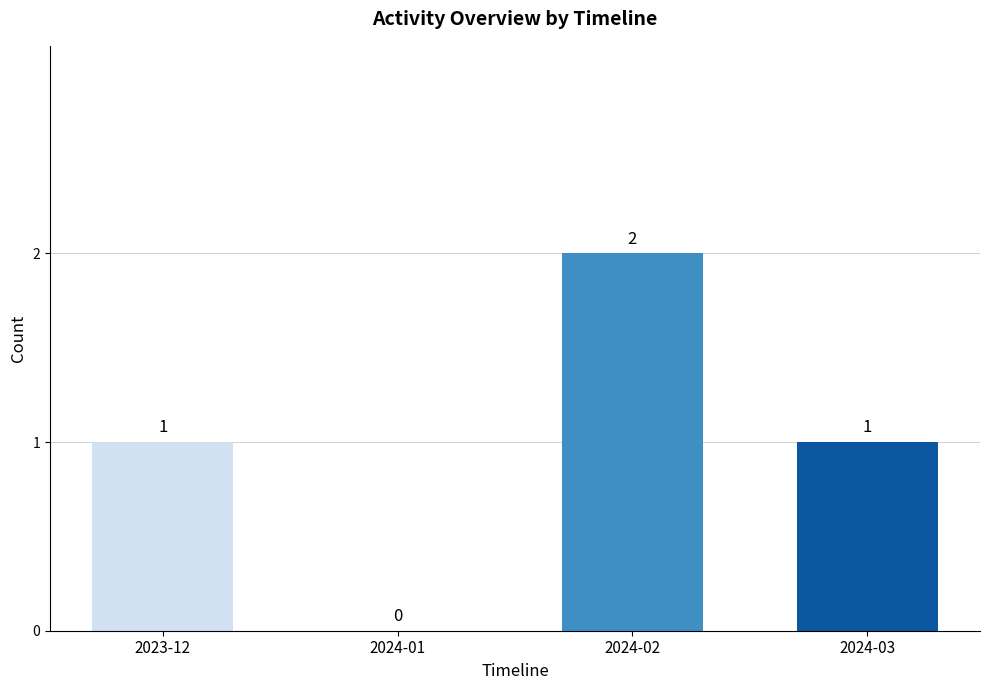

What is the sum of the values at 2023-12 and 2024-02?

3